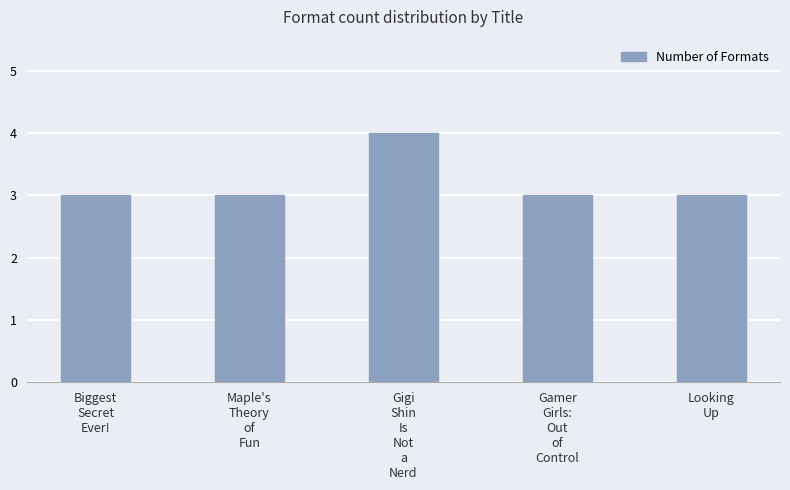

Count the number of categories in the chart.

5